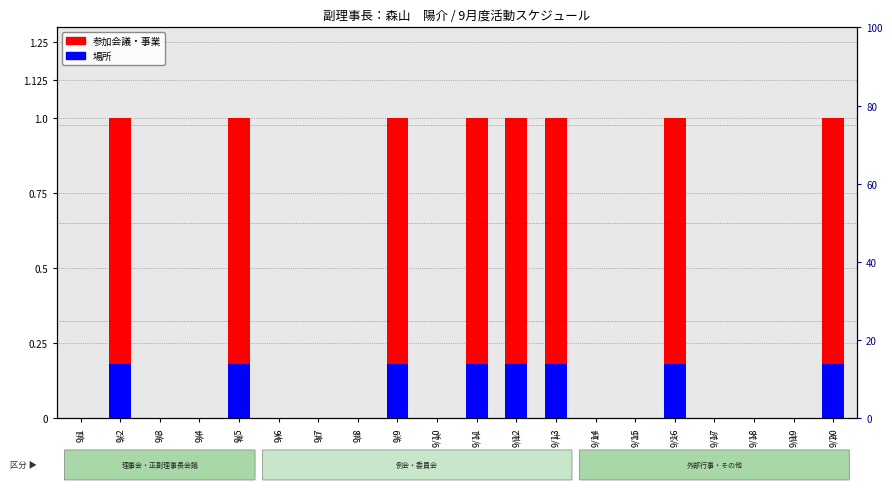

Where is 場所 nearest to the value 0?

9/1